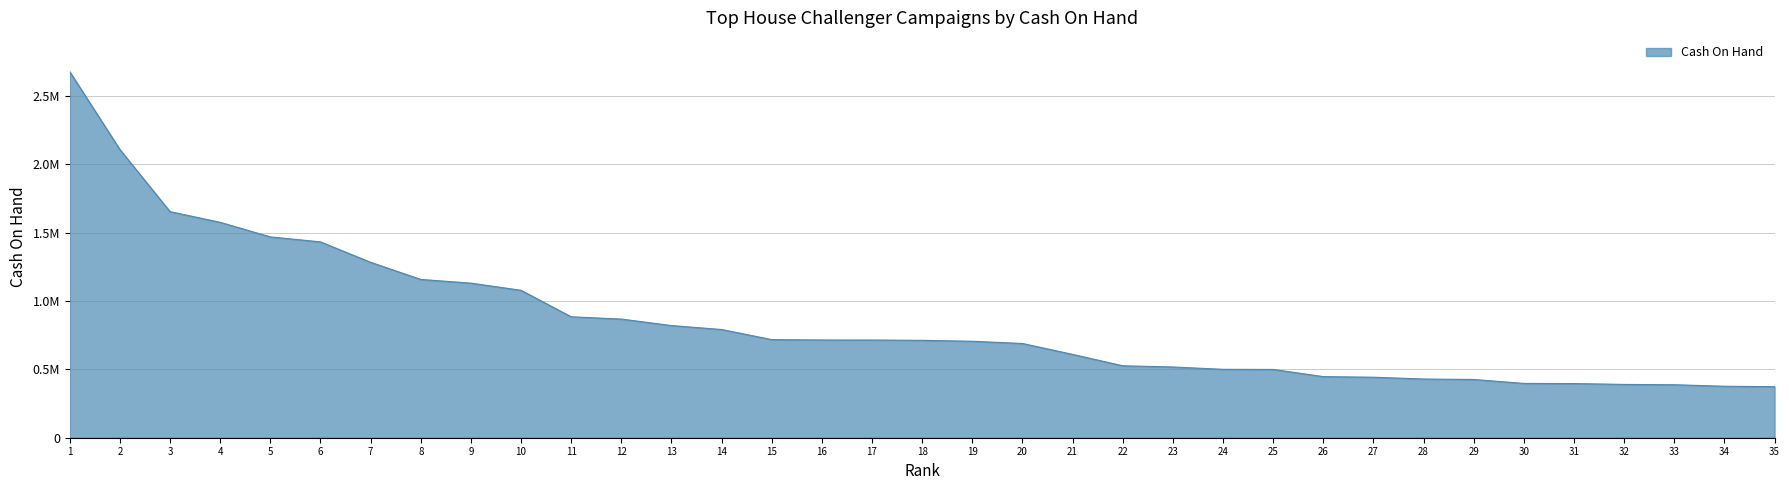

What is the smallest value displayed?

372911.0